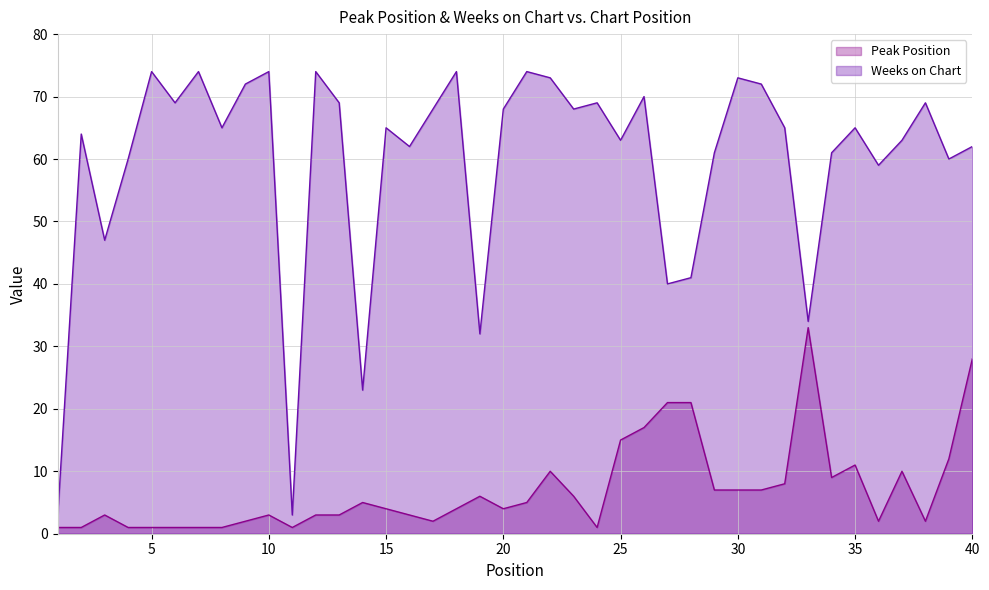

Where is the first local maximum for Peak Position?

3